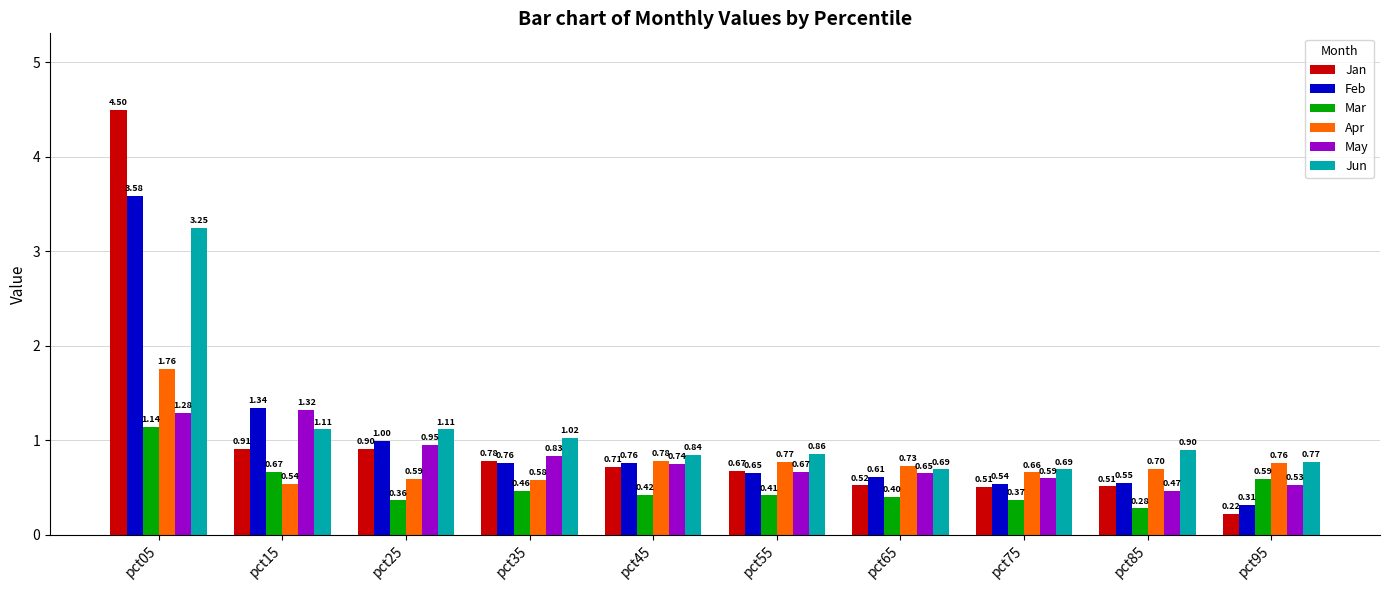

Rank the series by their maximum value, from lowest to highest.

Mar, May, Apr, Jun, Feb, Jan